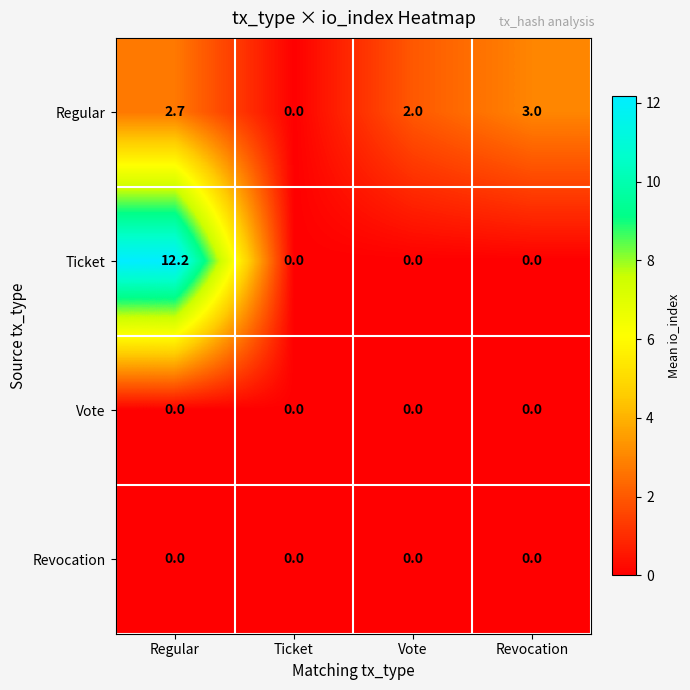

Where does the Regular series first go above 2?

Regular